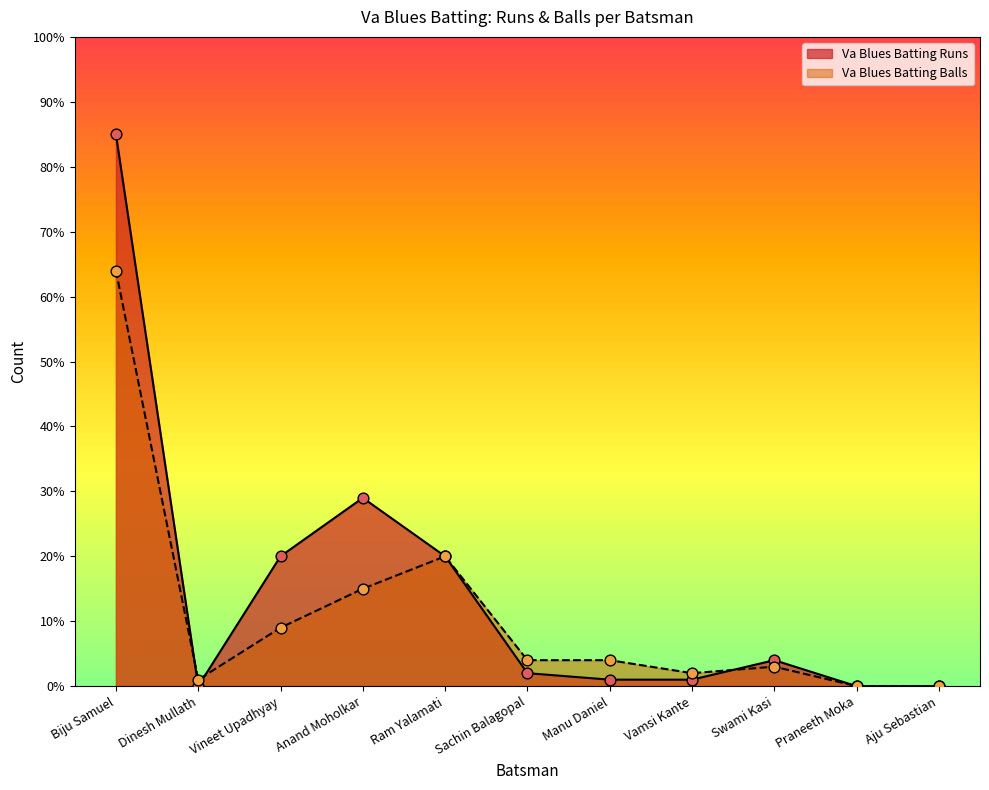

Which series contains the lowest Y value?

Va Blues Batting Runs